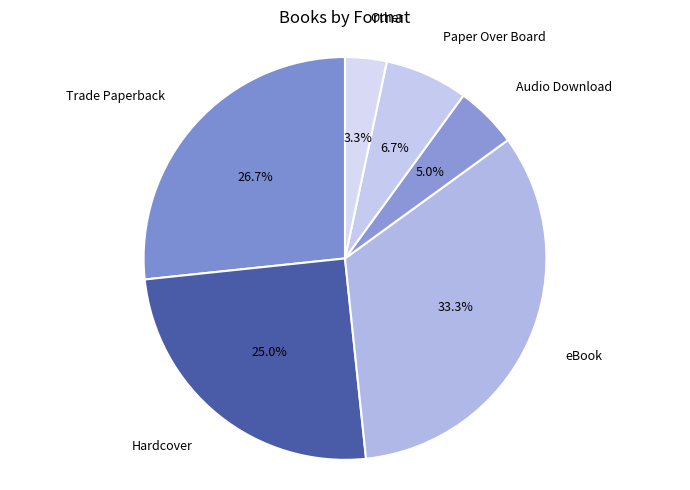

Which slice is the smallest?

Other